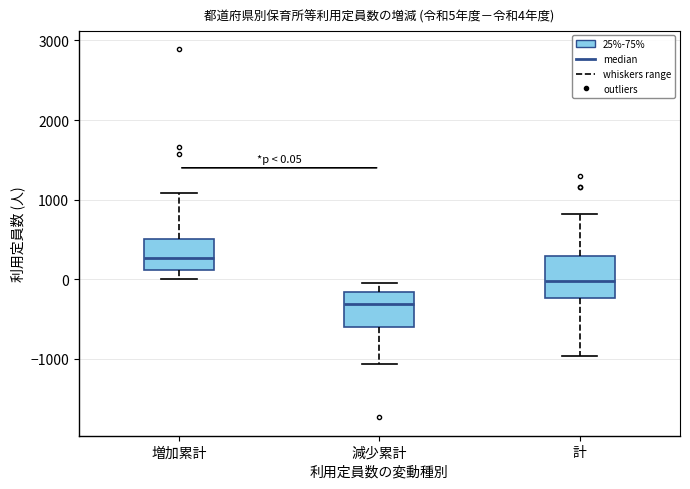

Which box has the lowest median line?

減少累計